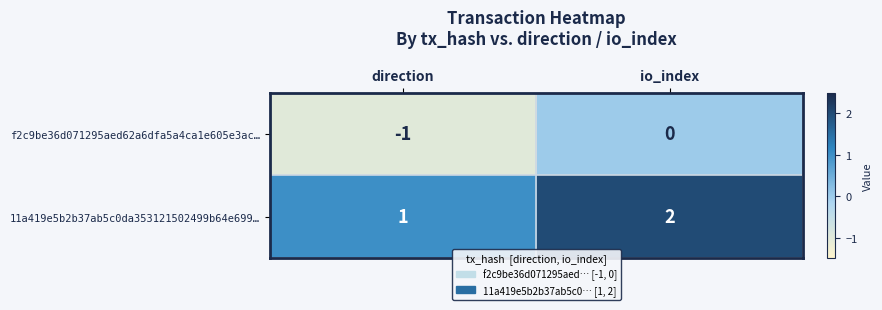

Which series has the largest total across all categories?

11a419e5b2b37ab5c0da353121502499b64e699…